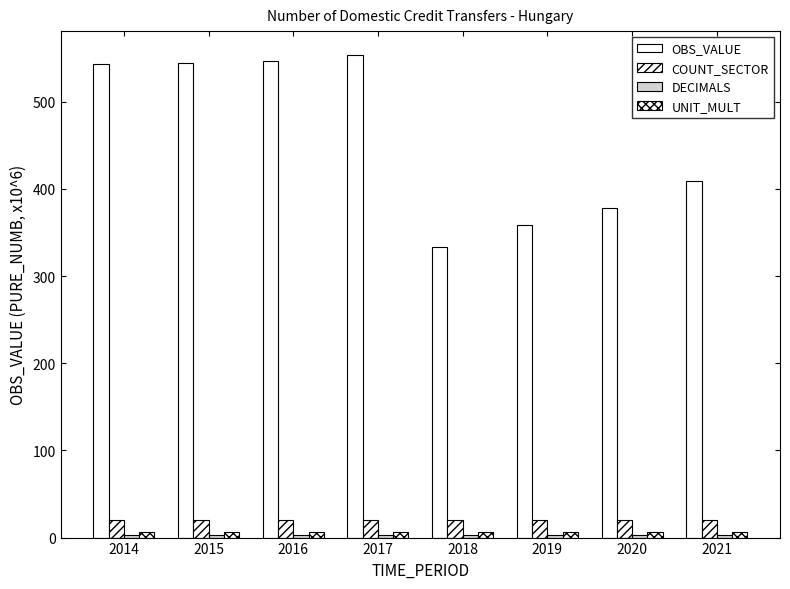

What is the lowest value of the DECIMALS series?

3.0